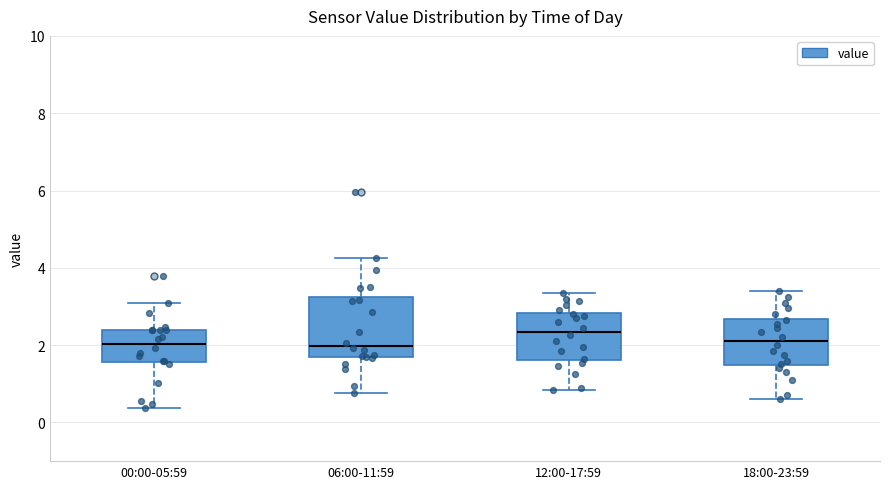

Reading left to right, read every box against the y-axis: the position of its median line, the range the box covers, and the ends of its whiskers. The values are not printed on the chart, so give them approximately, as read against the axis.

00:00-05:59: median 2.0, box 1.6 to 2.4, whiskers 0.4 to 3.0
06:00-11:59: median 2.0, box 1.6 to 3.2, whiskers 0.8 to 4.2
12:00-17:59: median 2.4, box 1.6 to 2.8, whiskers 0.8 to 3.4
18:00-23:59: median 2.2, box 1.4 to 2.6, whiskers 0.6 to 3.4